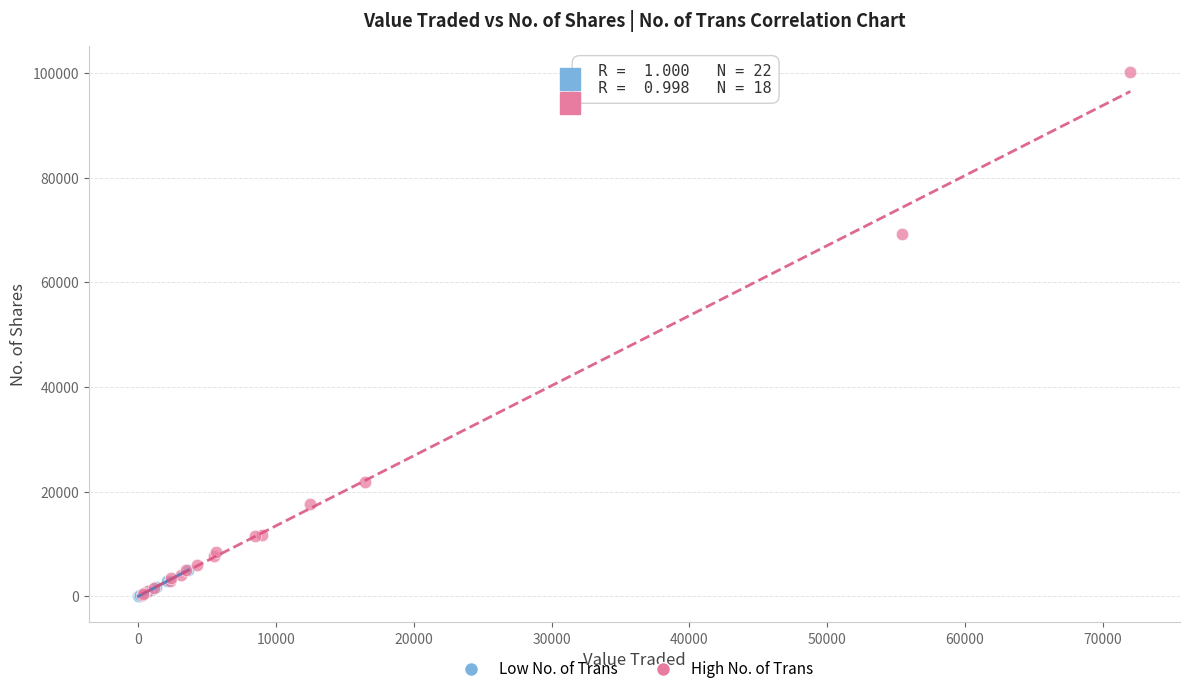

What are all the series names shown in the legend?

Low No. of Trans, High No. of Trans